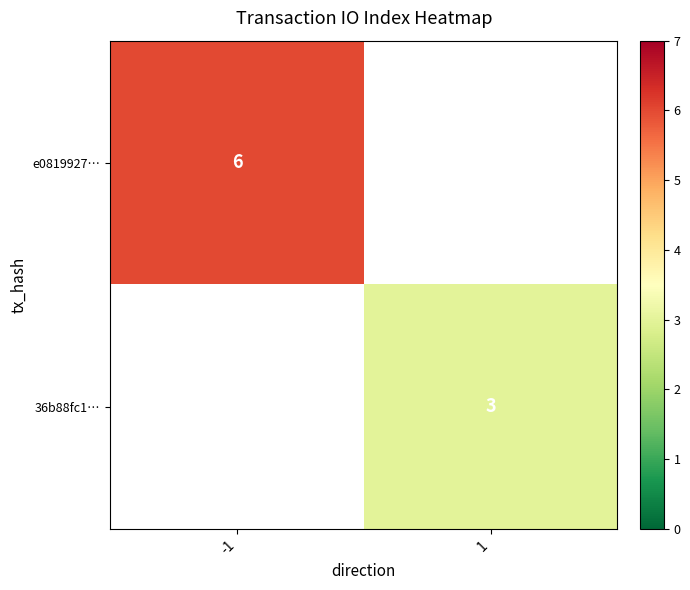

Is the value of 36b88fc1… at 1 greater than the value of e0819927… at -1?

No